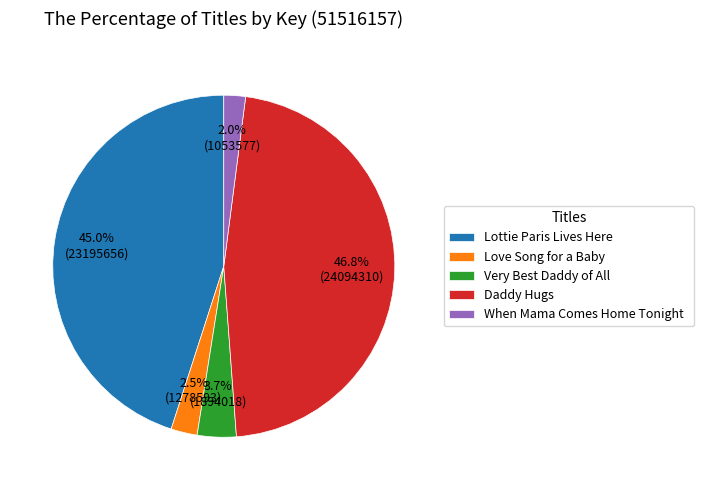

Does any single category account for the majority?

No